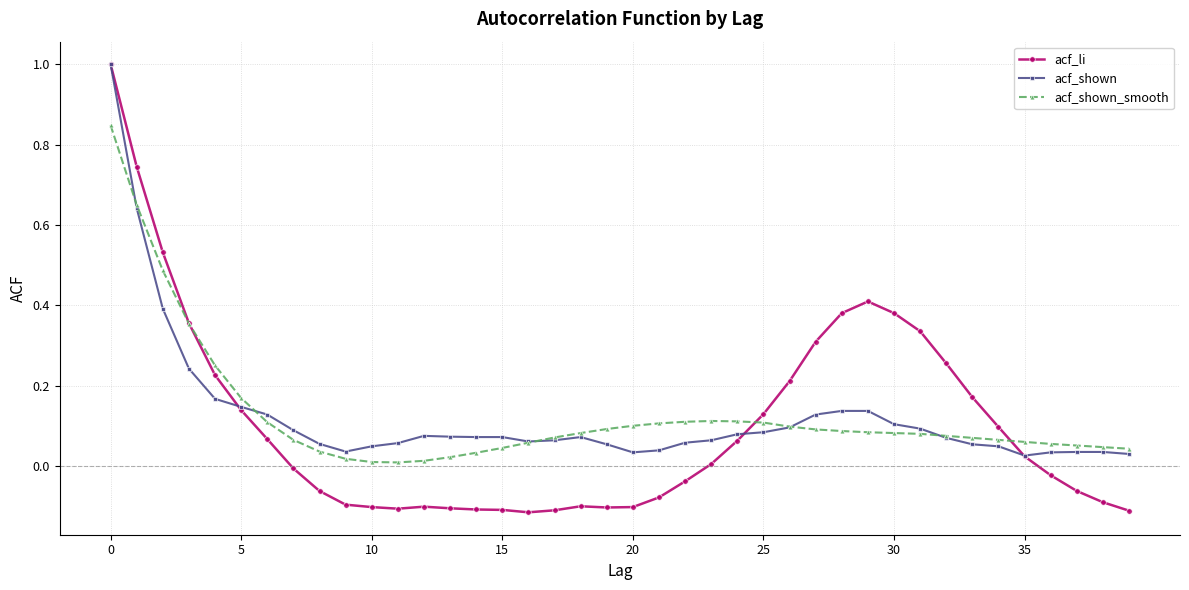

What is the maximum value for acf_li?

1.0